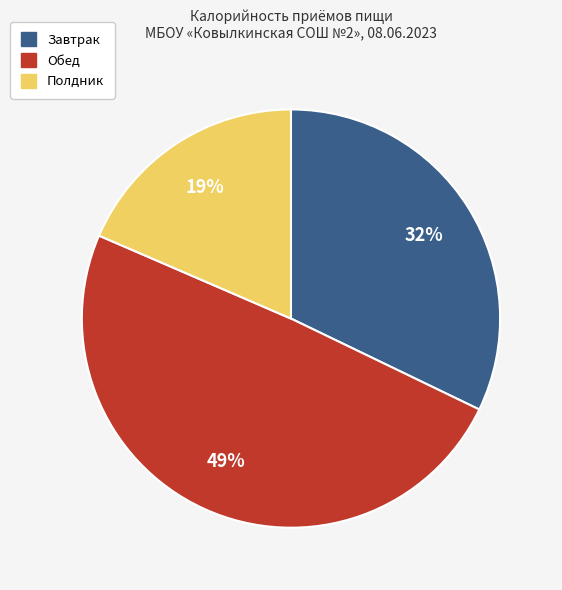

Is there any slice that represents more than half of the pie?

No